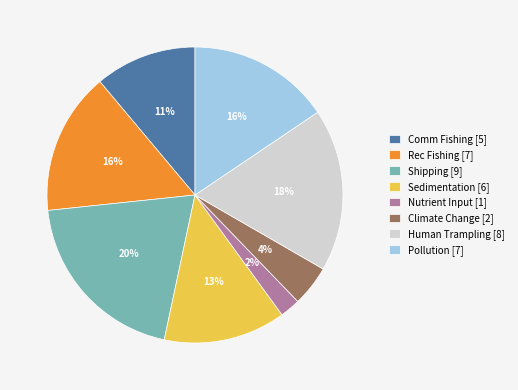

Count the number of slices in the pie.

8